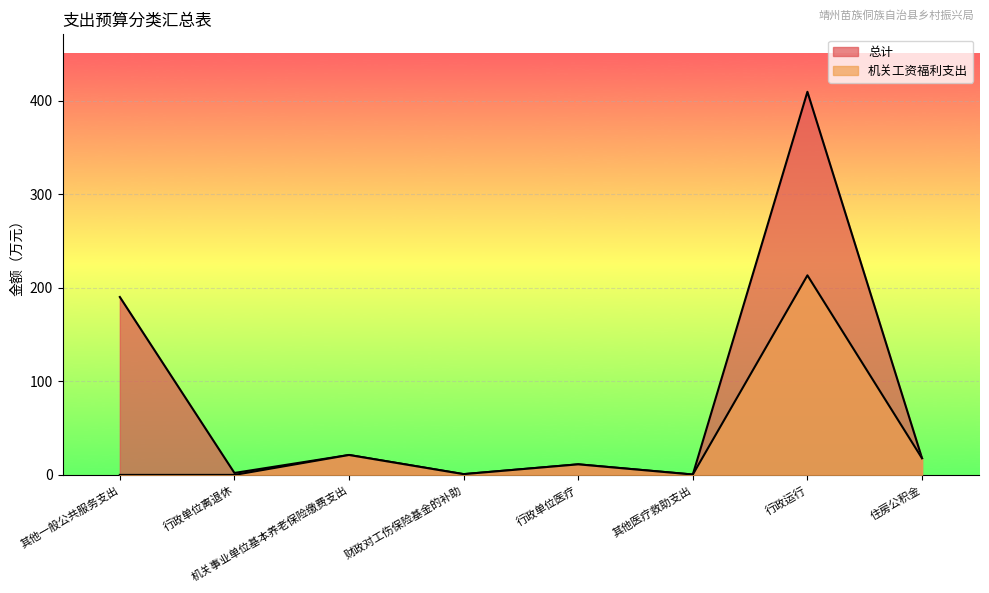

Reading left to right, what are all the values shown in this chart?

总计: 其他一般公共服务支出=190.2	行政单位离退休=2.1	机关事业单位基本养老保险缴费支出=21.3	财政对工伤保险基金的补助=0.8	行政单位医疗=11.3	其他医疗救助支出=0.4	行政运行=409.5	住房公积金=17.8
机关工资福利支出: 其他一般公共服务支出=0.0	行政单位离退休=0.0	机关事业单位基本养老保险缴费支出=21.3	财政对工伤保险基金的补助=0.8	行政单位医疗=11.3	其他医疗救助支出=0.4	行政运行=213.3	住房公积金=17.8